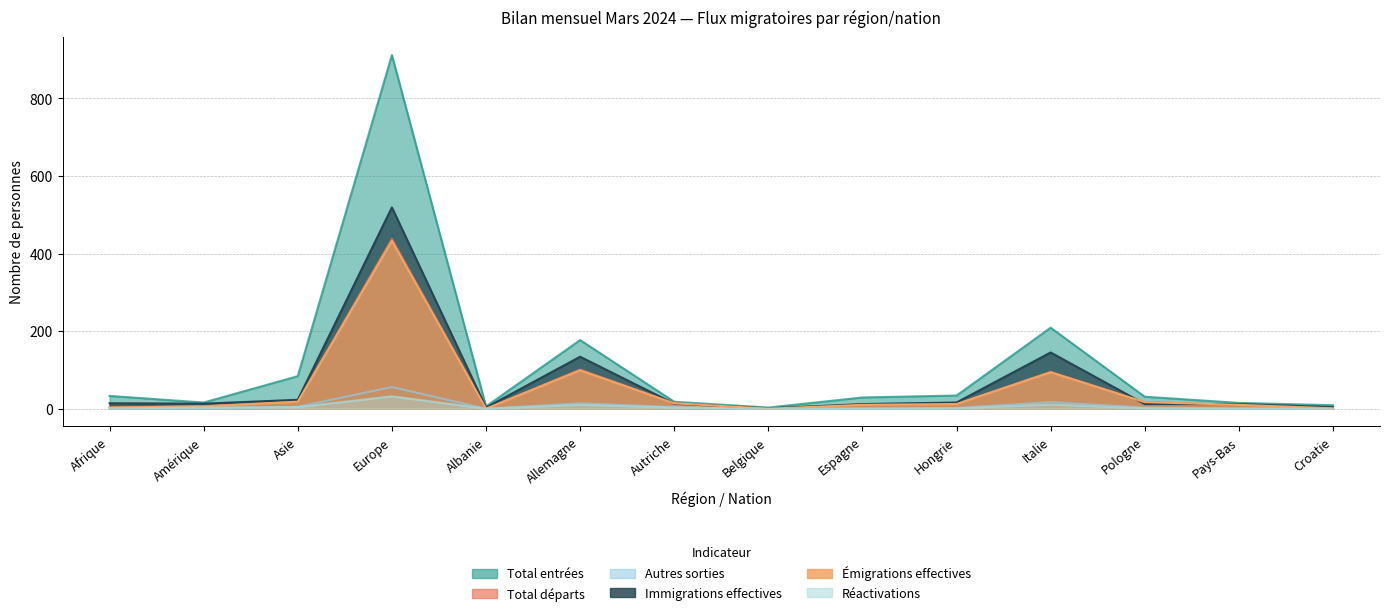

In Réactivations, how many points are higher than both neighbors (excluding endpoints)?

3